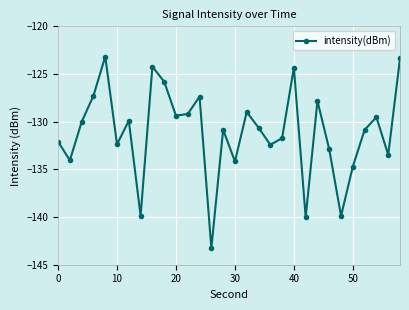

What is the minimum value shown in the chart?

-143.3